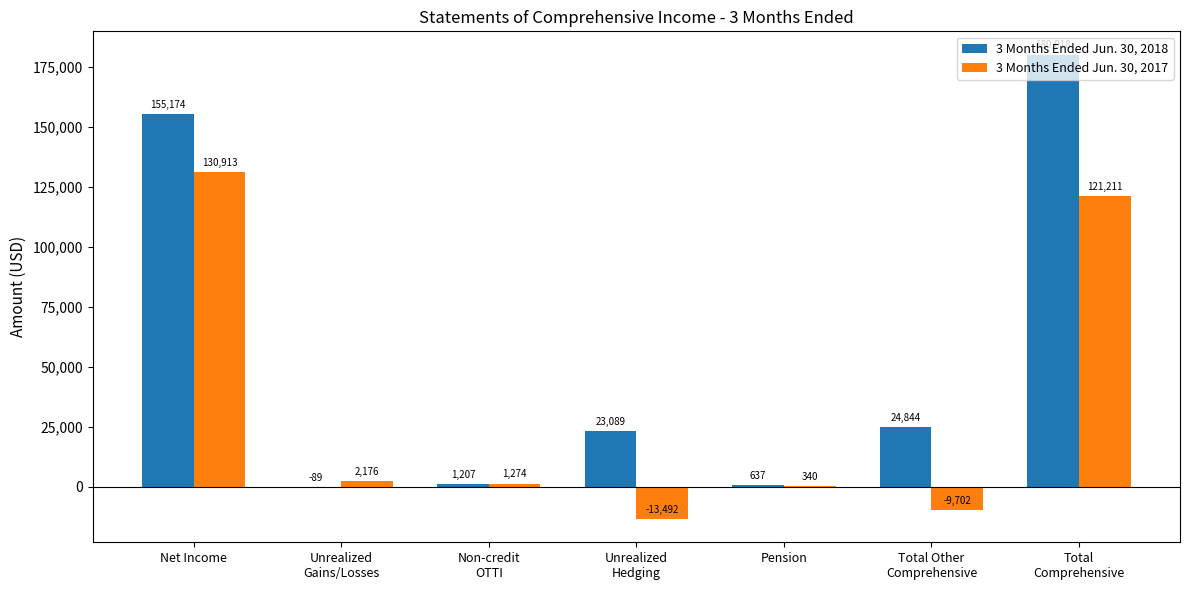

What is the maximum value for 3 Months Ended Jun. 30, 2017?

130913